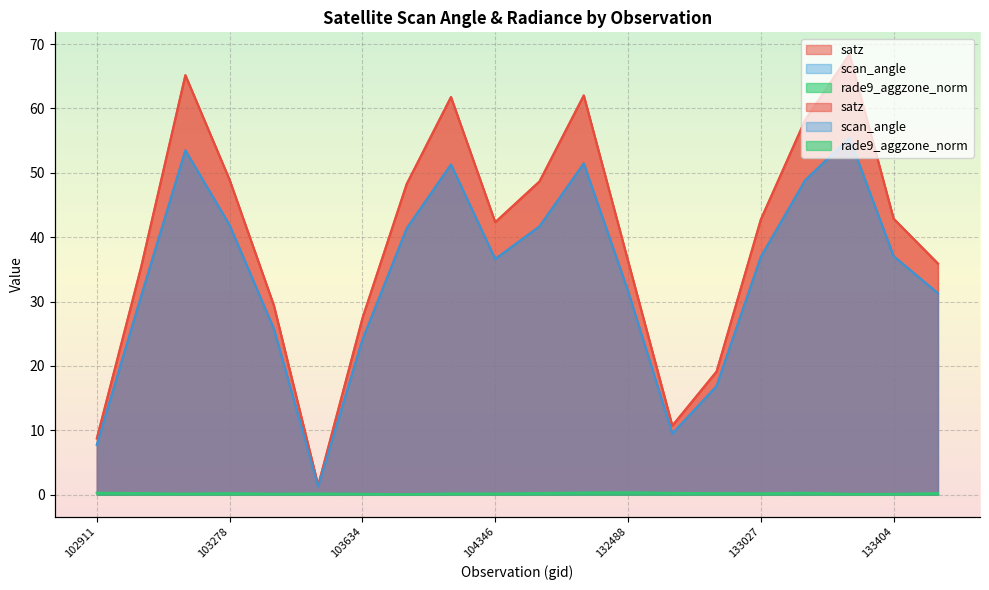

Which series has the largest total across all categories?

satz